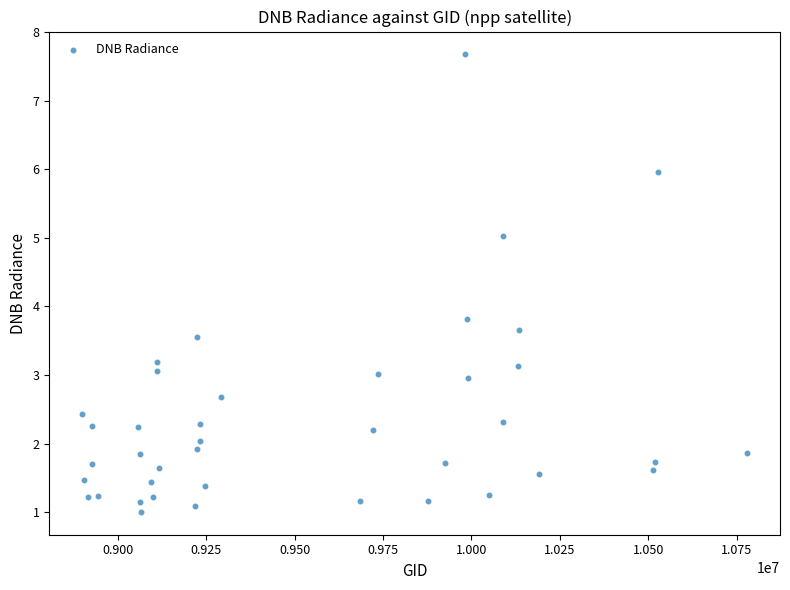

What is the range of X values (max minus min)?

1879179.0